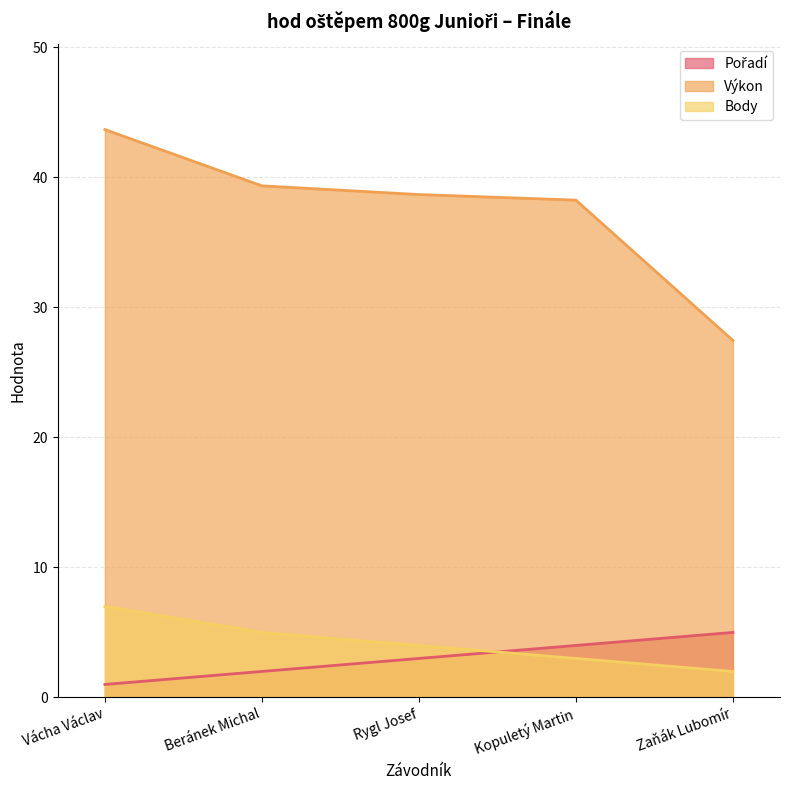

Which category has the highest value in the Pořadí series?

Zaňák Lubomír